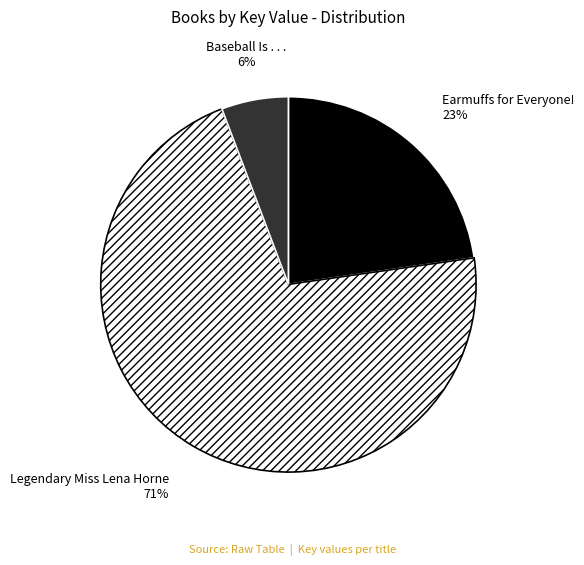

To the nearest percent, what percentage of the pie is Earmuffs for Everyone!?

23%